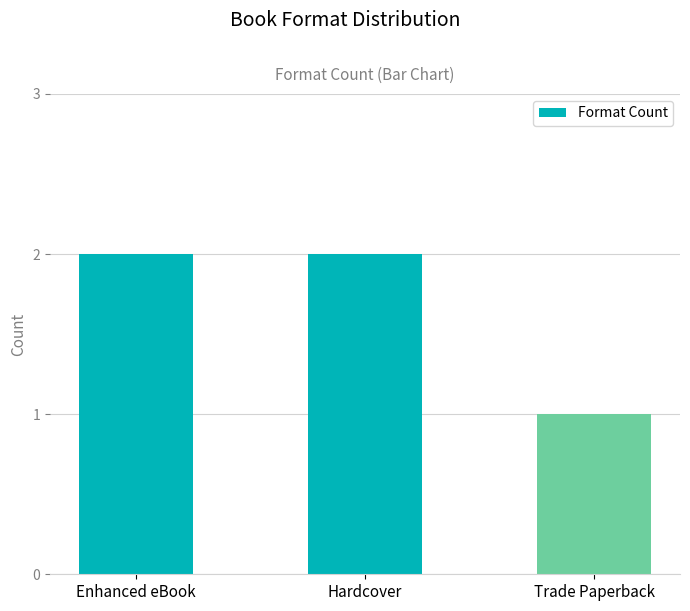

At which label is the value closest to 1?

Trade Paperback